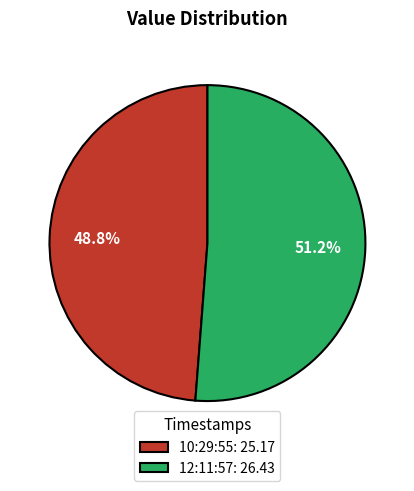

Is there any slice that represents more than half of the pie?

Yes